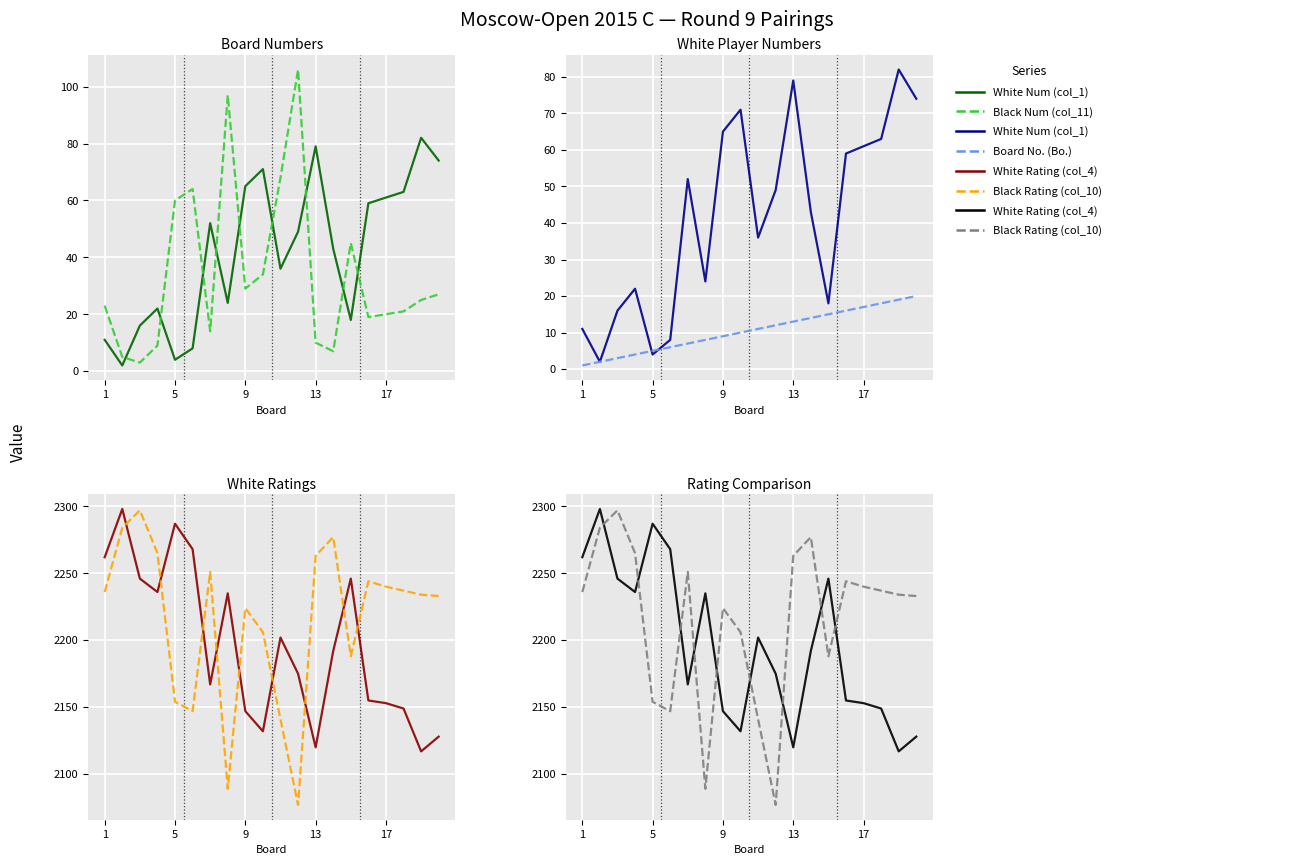

True or false: Black Rating (col_10) has more than 0 points higher than both neighbors.

True